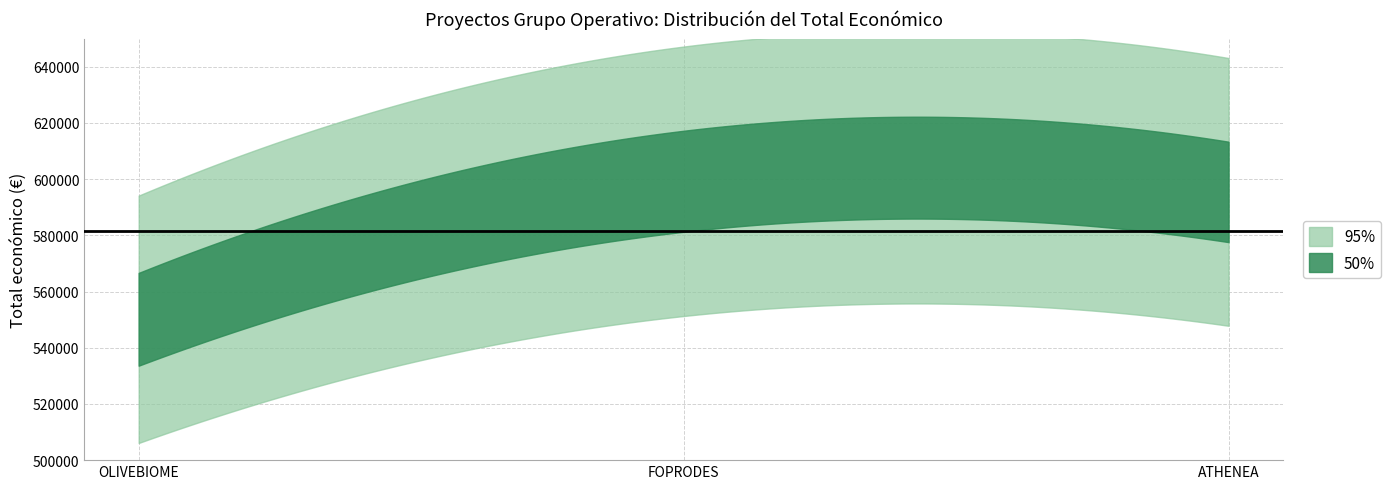

What position from the left is OLIVEBIOME?

1